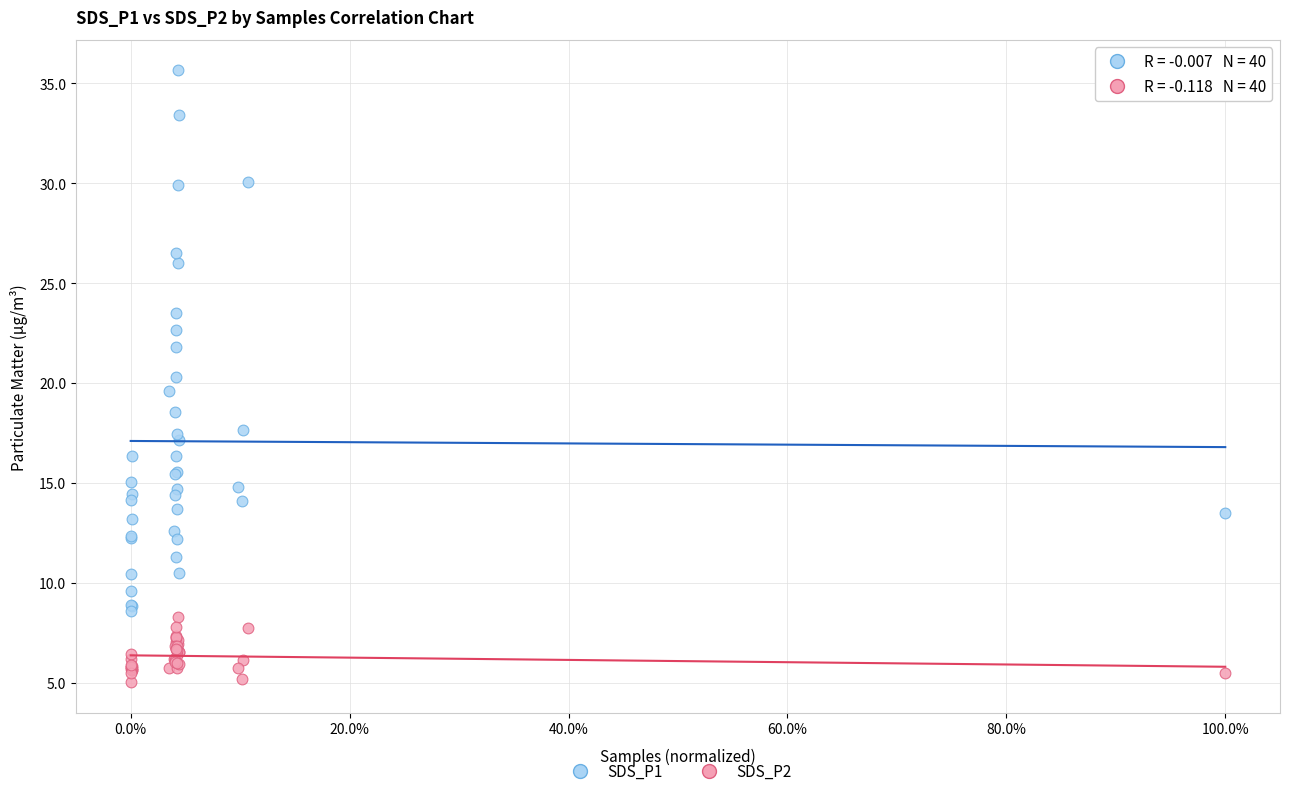

Which series has the widest spread of Y values?

SDS_P1